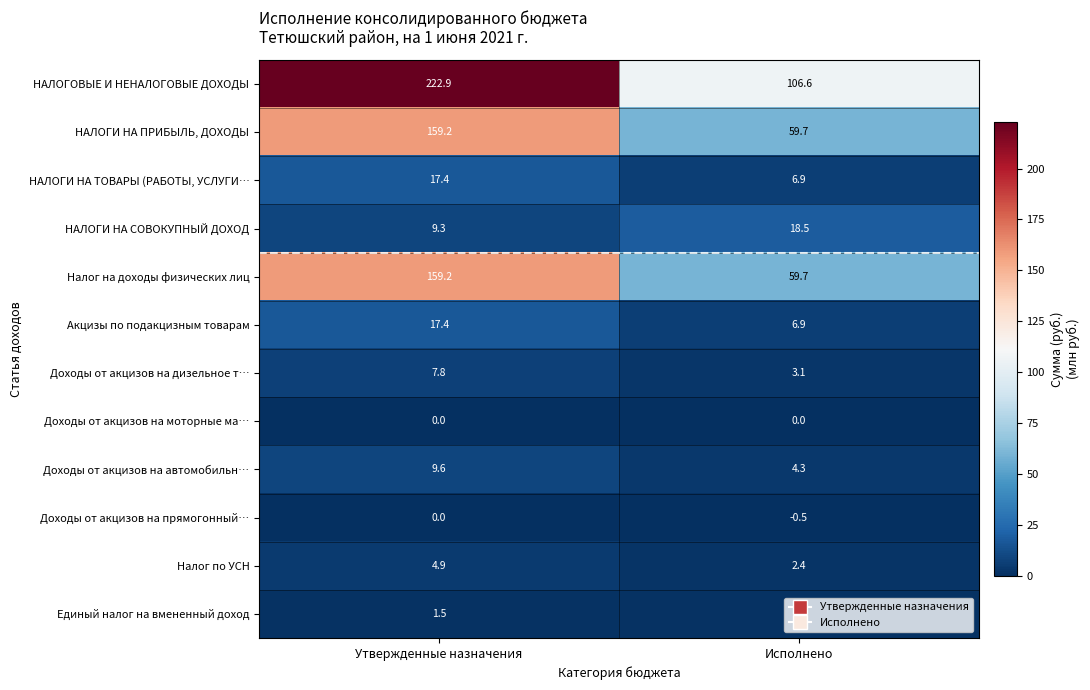

At which category is the sum across all series the highest?

Утвержденные назначения